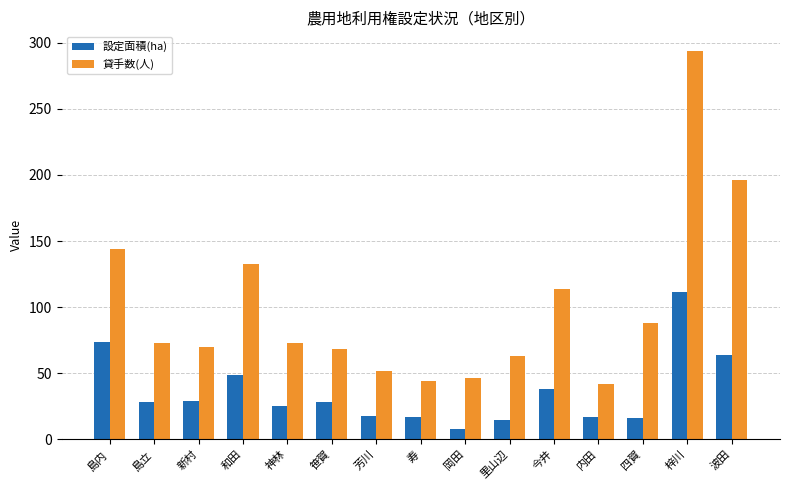

What is the approximate value of 貸手数(人) at 寿?

44.0